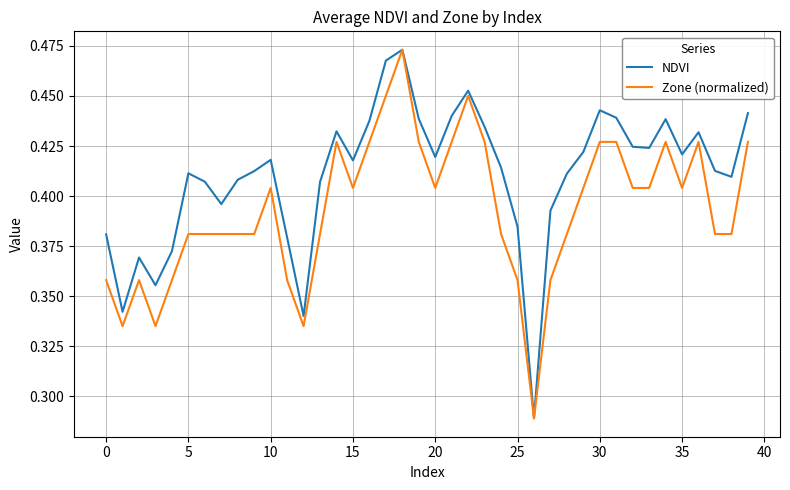

What is the sum of all Zone (normalized) values?

15.7